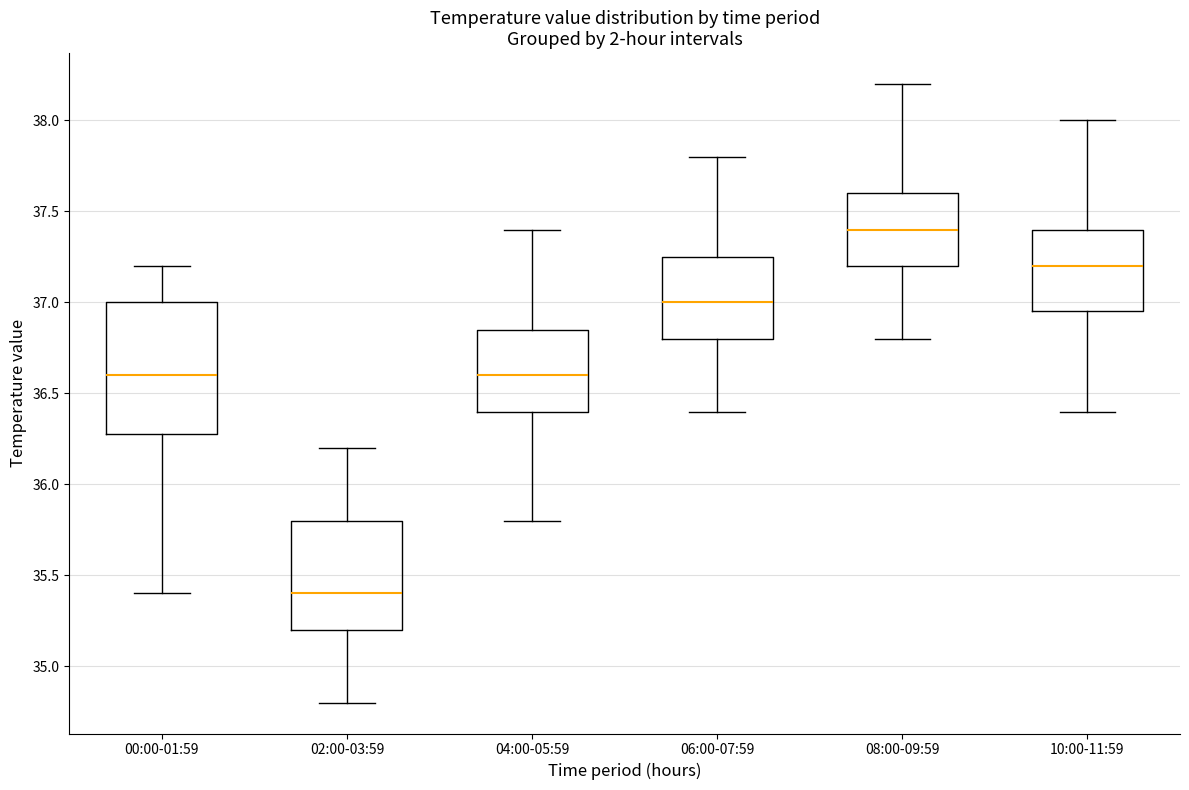

Which box's median line is the lowest?

02:00-03:59